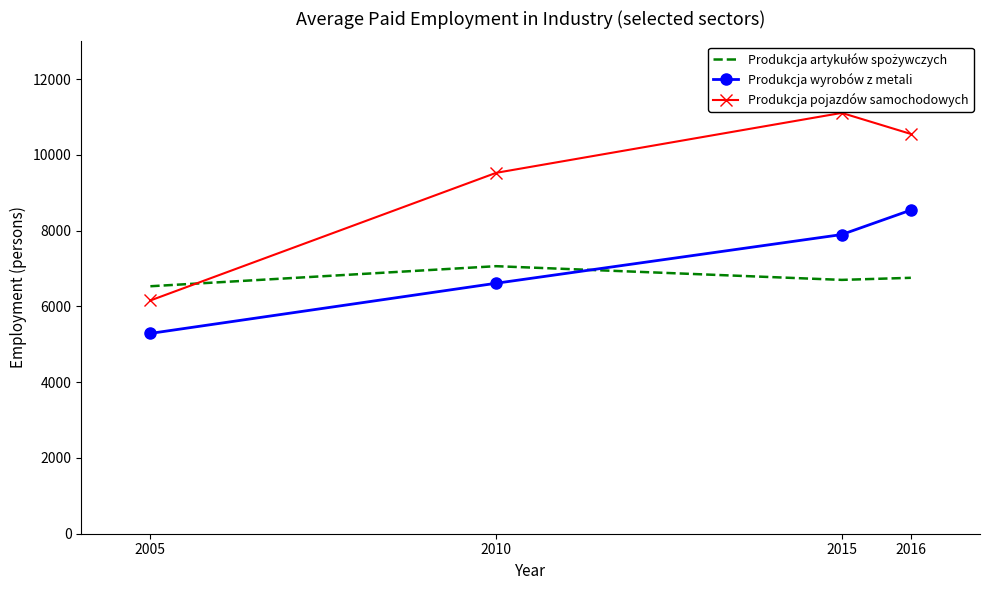

What is the difference between the second highest and second lowest values in the Produkcja wyrobów z metali series?

1286